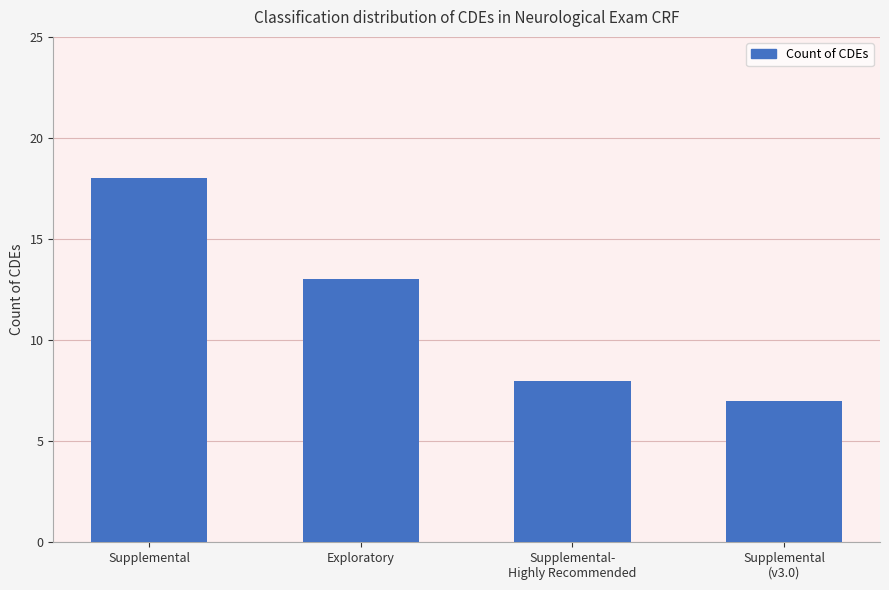

What is the average value?

12